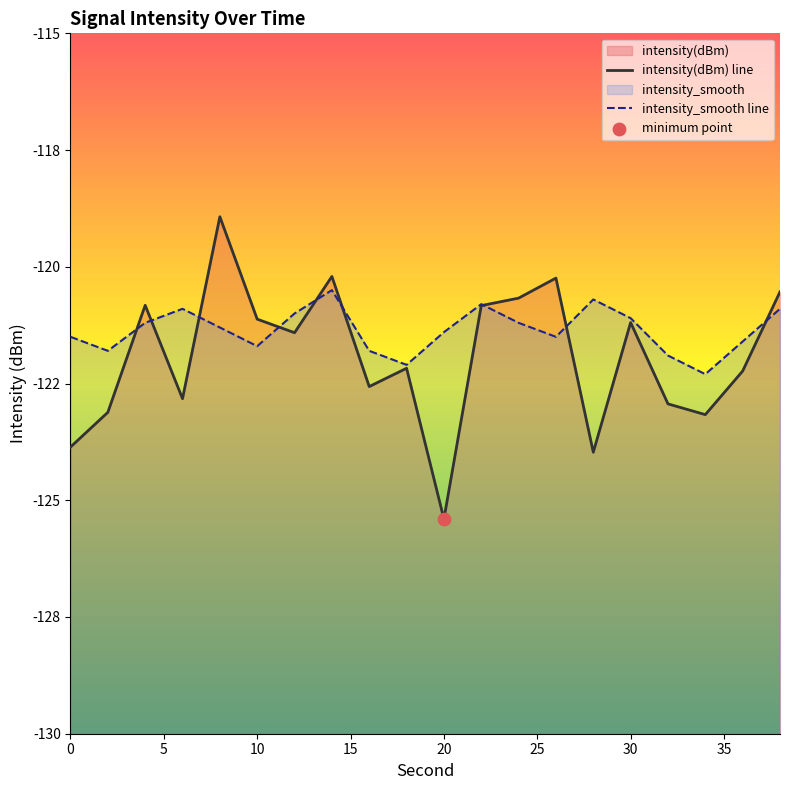

Which series reaches the minimum Y coordinate?

intensity(dBm) line